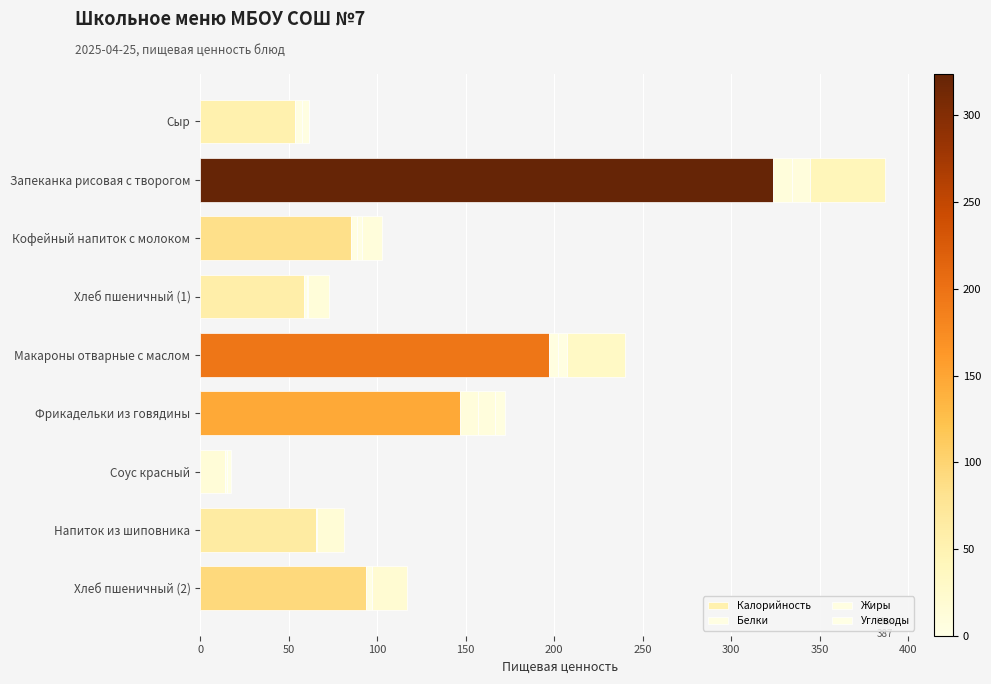

Reading right to left, list all the values displayed in this chart.

Калорийность: 93.7	65.3	14.2	146.9	196.8	58.6	85.2	323.8	53.8
Белки: 3.1	0.6	0.7	10.2	5.4	1.9	3.5	10.7	3.5
Жиры: 0.3	0.2	0.5	9.1	4.9	0.2	2.9	9.7	4.4
Углеводы: 19.7	15.2	1.8	6.1	32.8	12.3	11.3	42.6	0.0